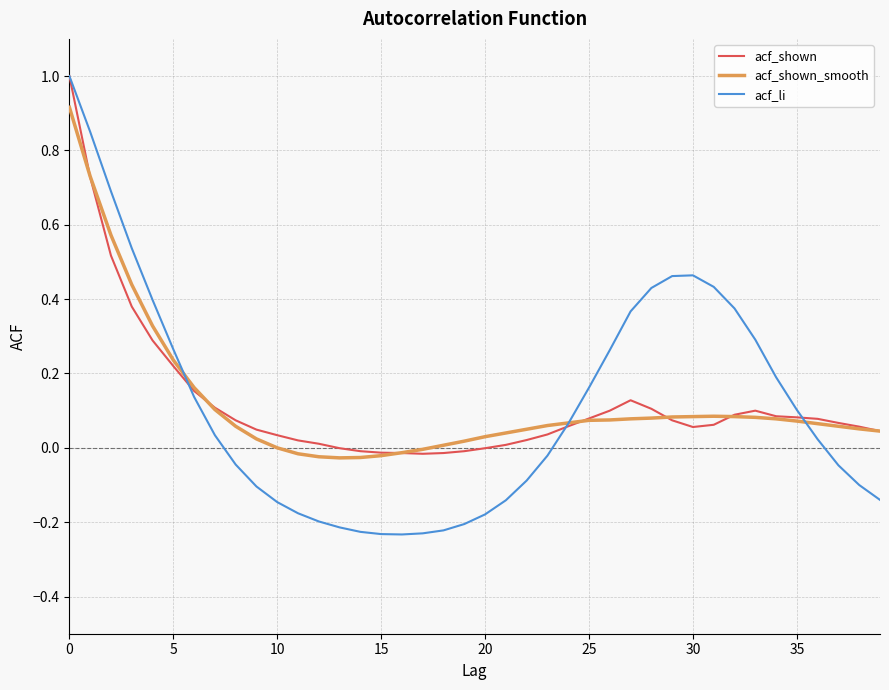

What are all the series names shown in the legend?

acf_shown, acf_shown_smooth, acf_li